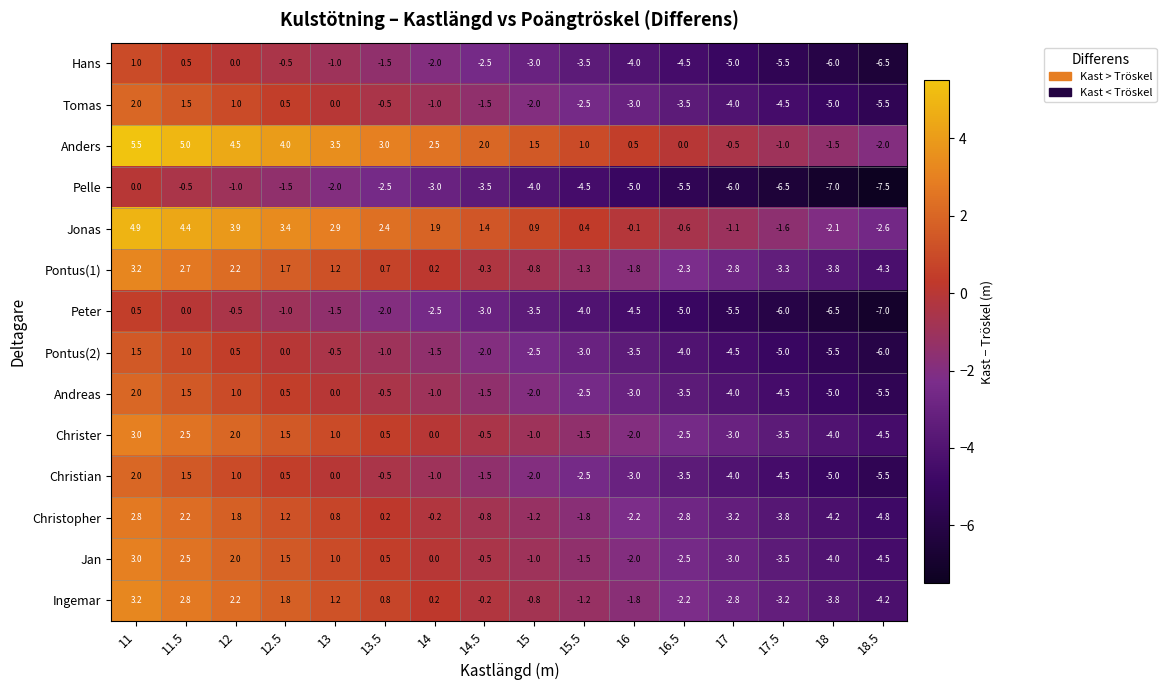

Rank the categories by Pelle value from lowest to highest.

18.5, 18, 17.5, 17, 16.5, 16, 15.5, 15, 14.5, 14, 13.5, 13, 12.5, 12, 11.5, 11